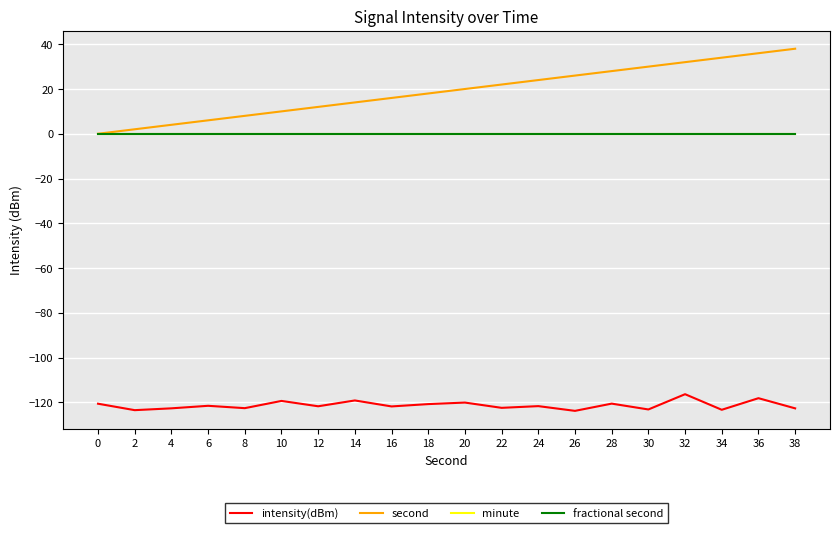

True or false: second and intensity(dBm) intersect in this chart.

False